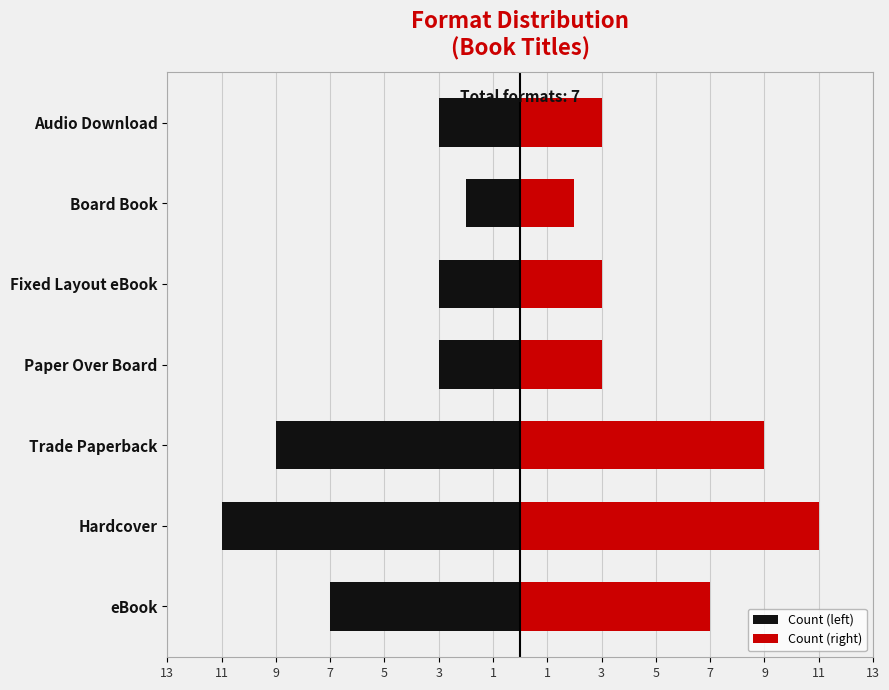

What is the spread (max minus min) of values at Audio Download?

6